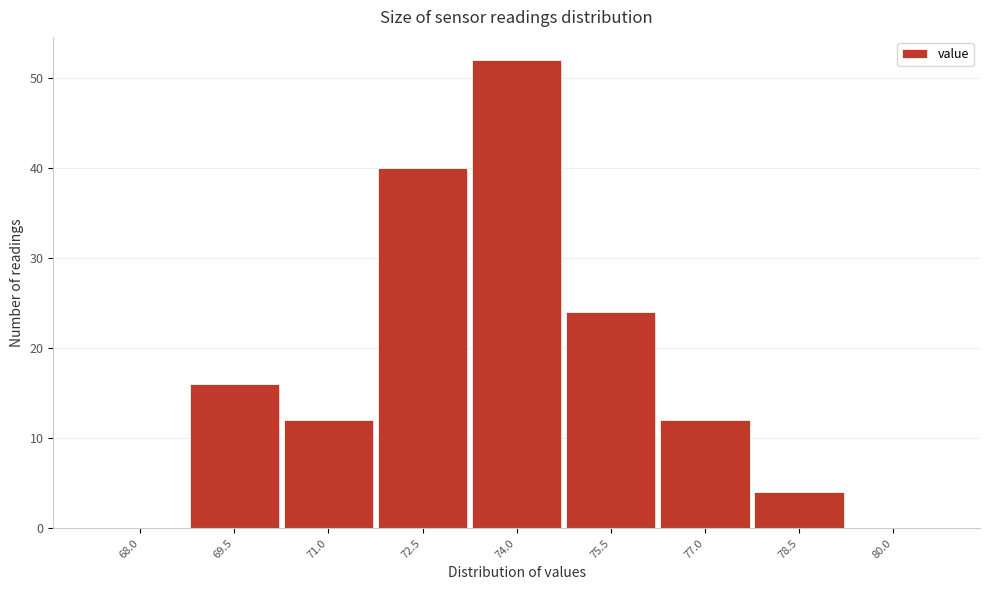

Reading right to left, transcribe all the data shown in this chart.

80.0=0	78.5=4	77.0=12	75.5=24	74.0=52	72.5=40	71.0=12	69.5=16	68.0=0